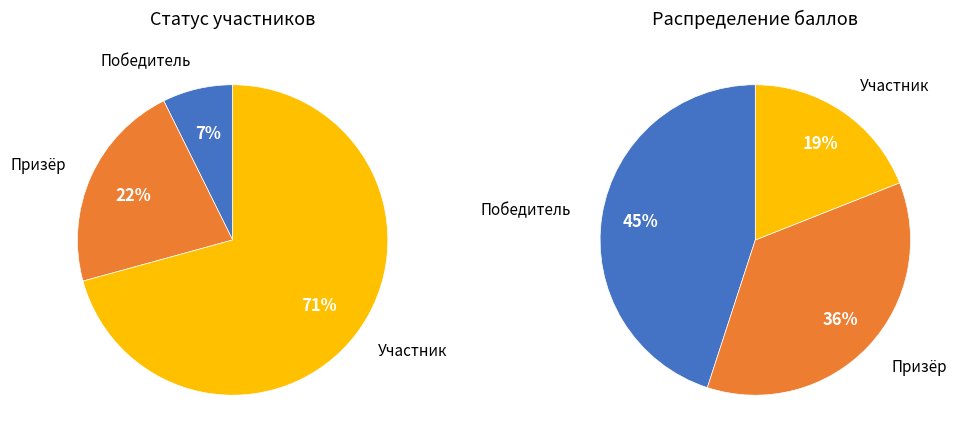

Rank the categories by value from highest to lowest.

Участник, Призёр, Победитель